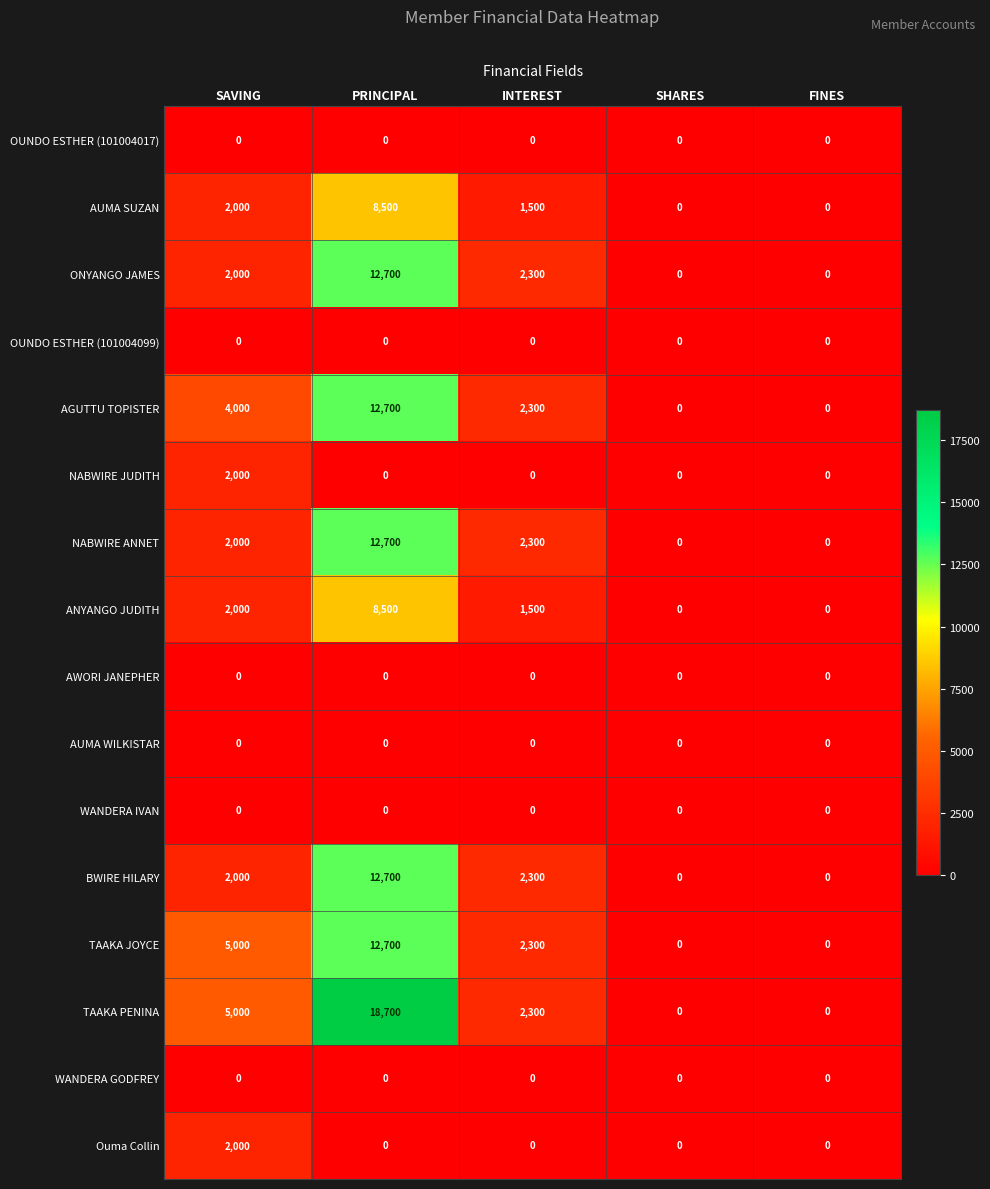

What is the maximum value shown in the chart?

18700